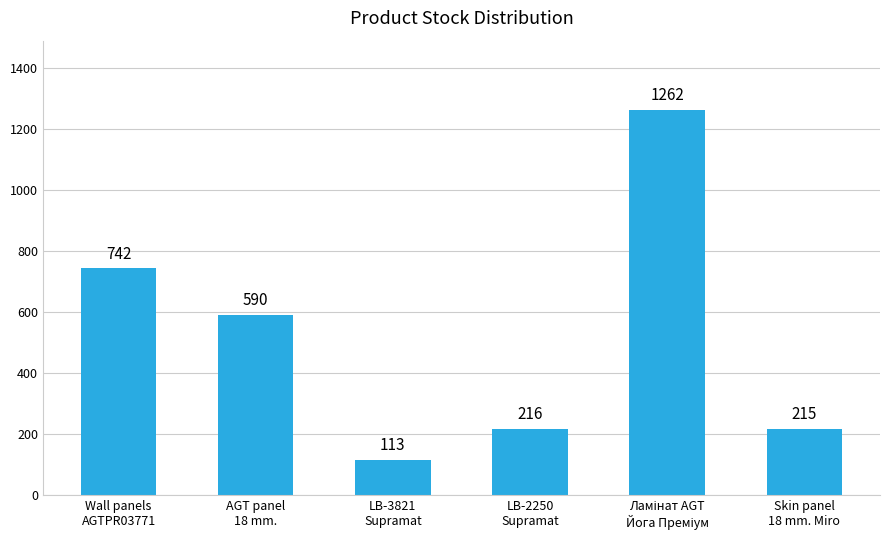

Is it true that the value at LB-3821
Supramat is 113?

True